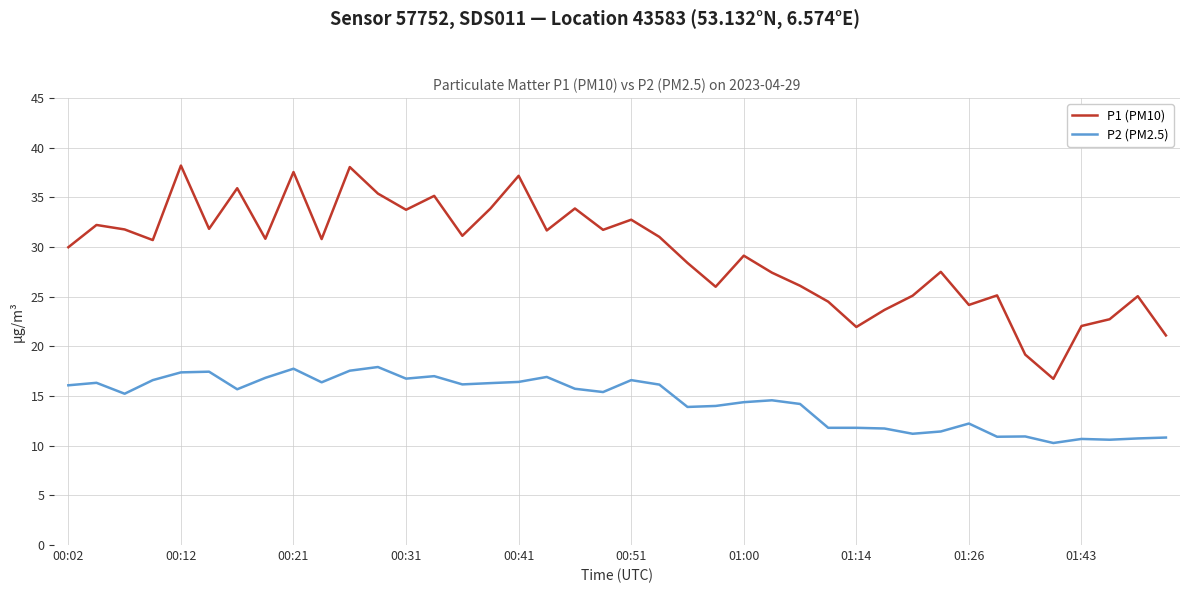

Which series has the largest range (max minus min)?

P1 (PM10)